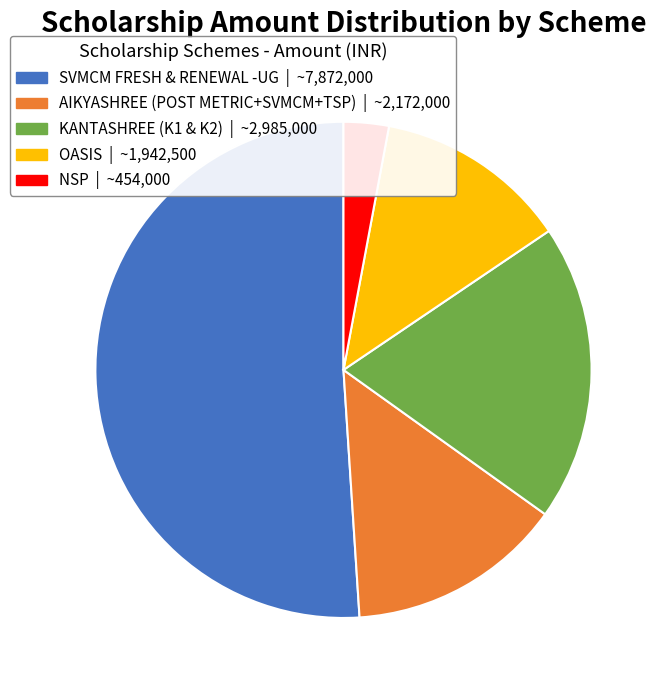

Which slice is the largest?

SVMCM FRESH & RENEWAL -UG